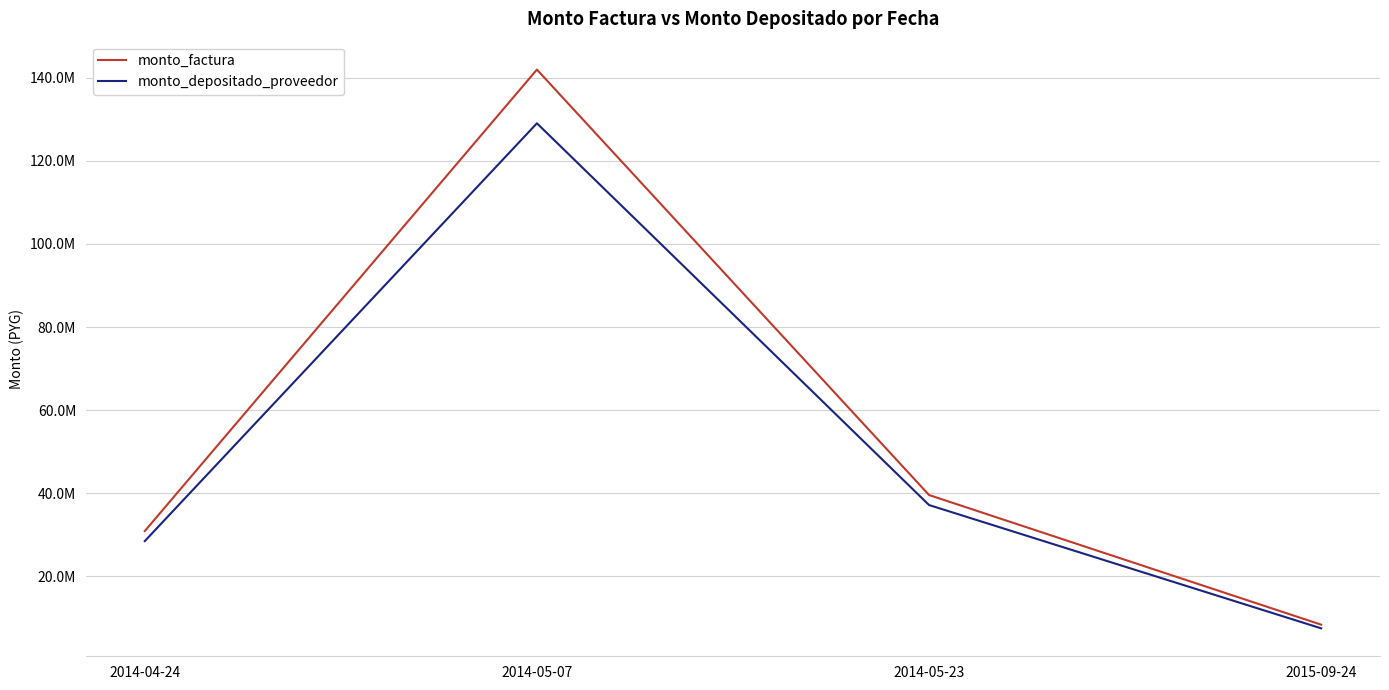

Is it true that monto_factura equals 72923953 at 2014-05-07?

False